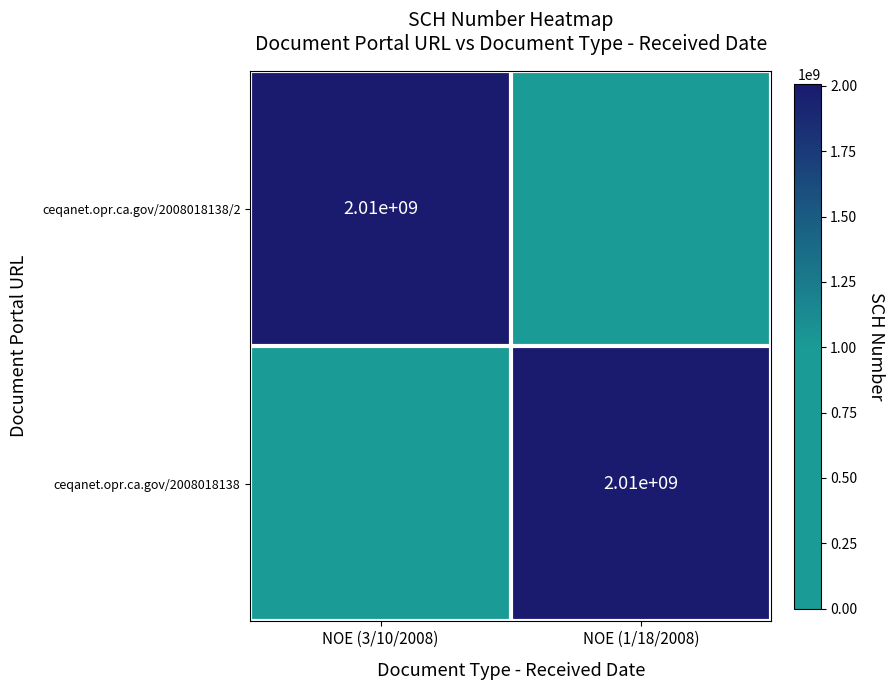

The ceqanet.opr.ca.gov/2008018138/2 series shows 3232777553 at NOE (3/10/2008). True or false?

False